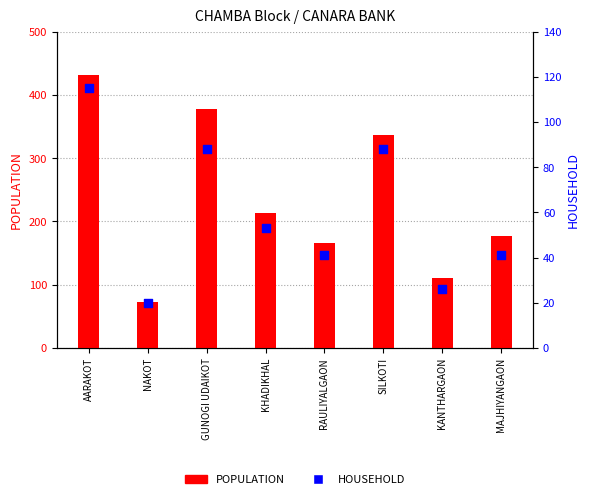

Which series contains the lowest Y value?

HOUSEHOLD